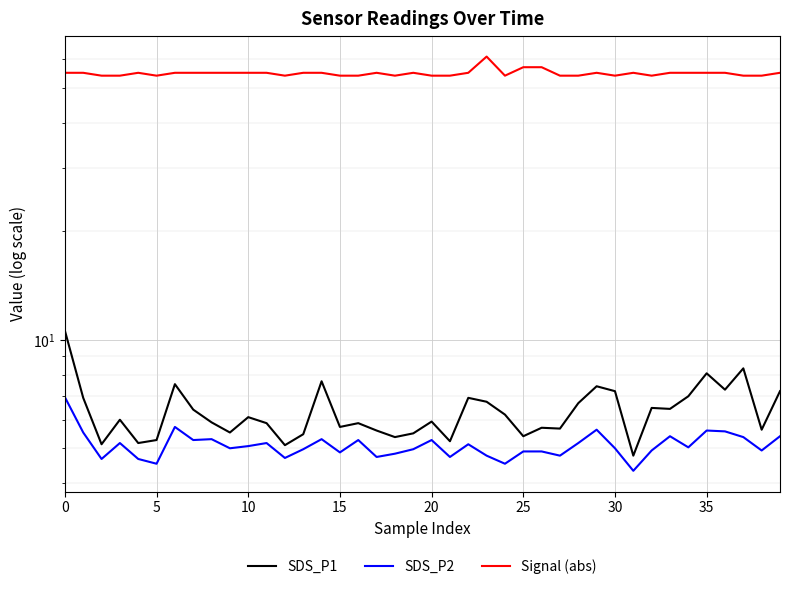

How many lines are shown in the chart?

3